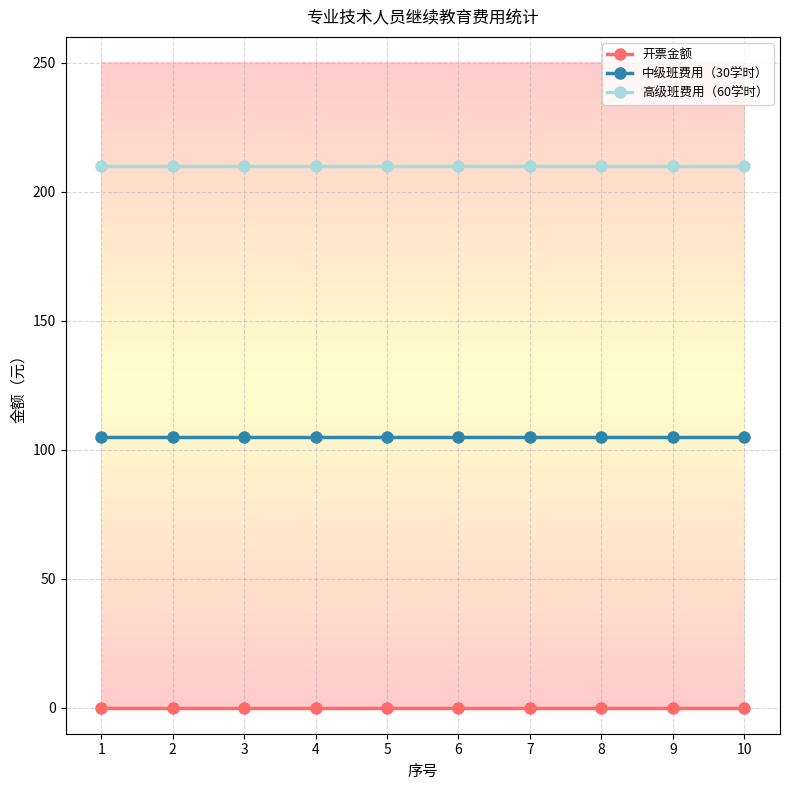

What is the value of the 高级班费用（60学时） point at the 3rd from the left?

210